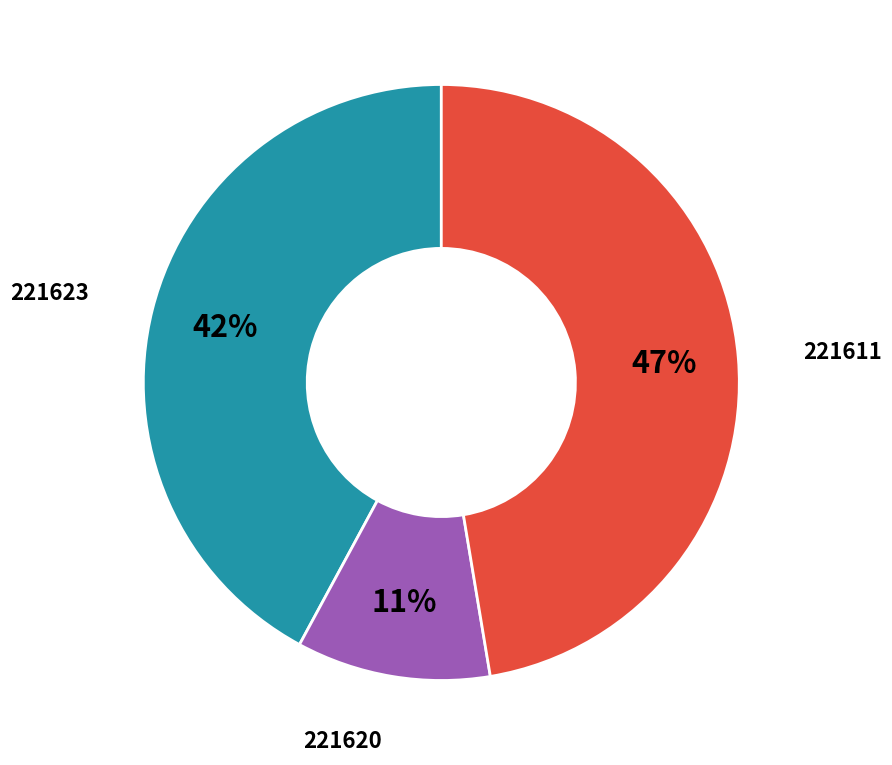

To the nearest percent, what is the average slice percentage?

33%